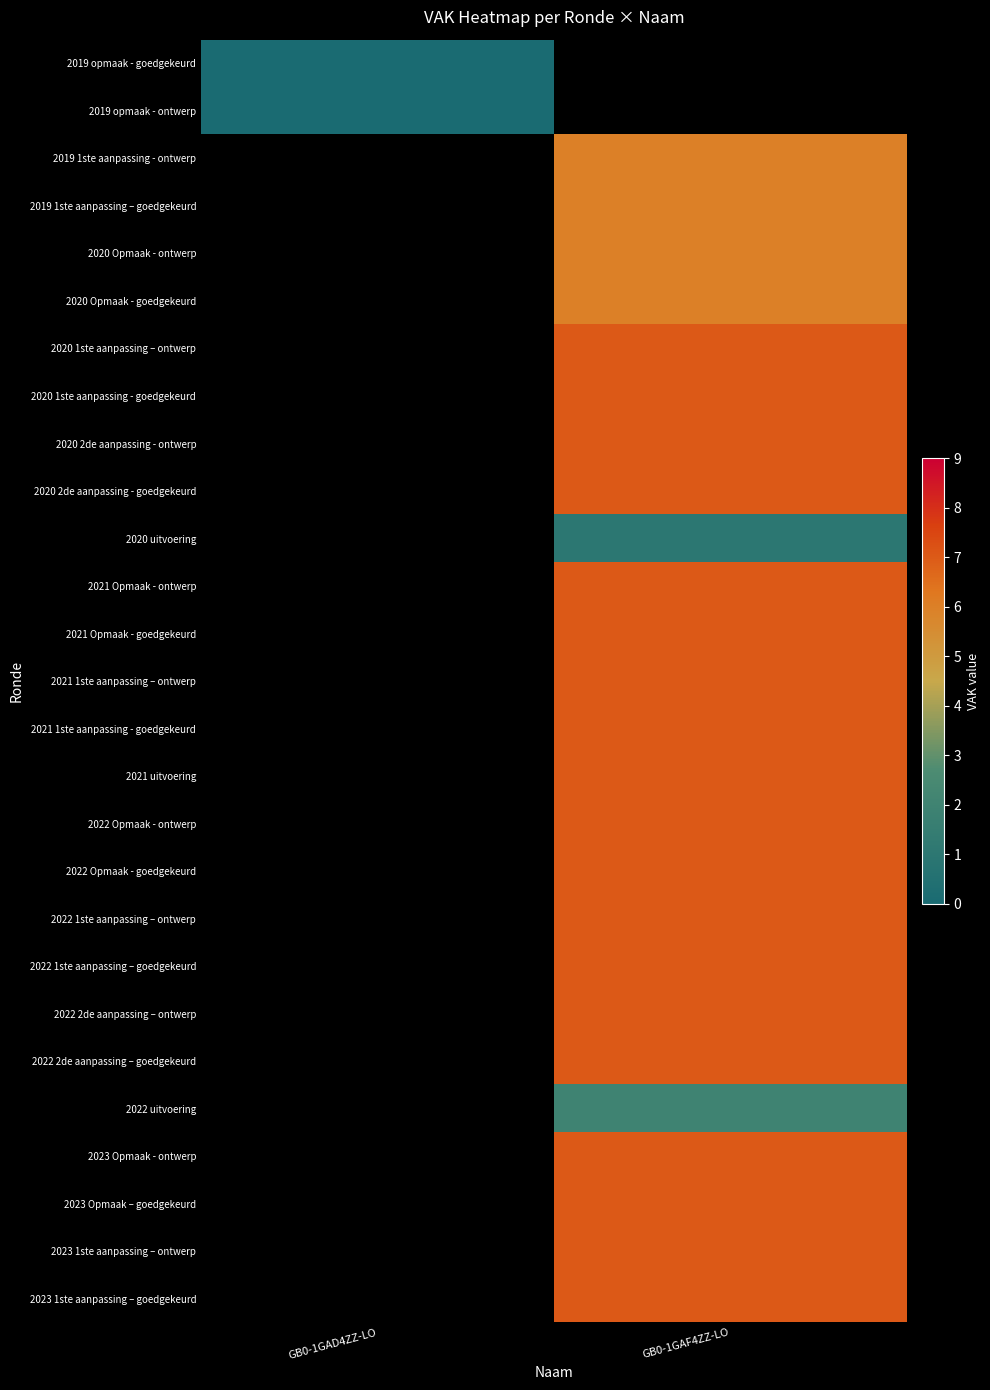

Is it true that 2022 2de aanpassing – goedgekeurd equals 2.4 at GB0-1GAF4ZZ-LO?

False